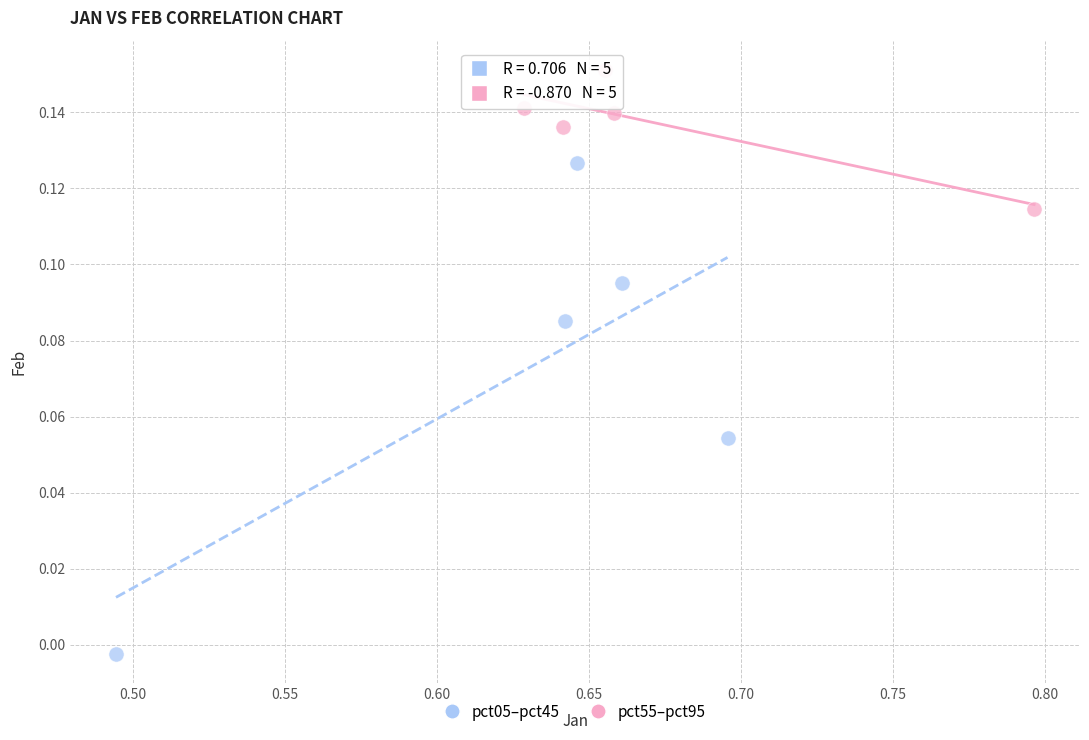

Which series reaches the minimum Y coordinate?

pct05–pct45